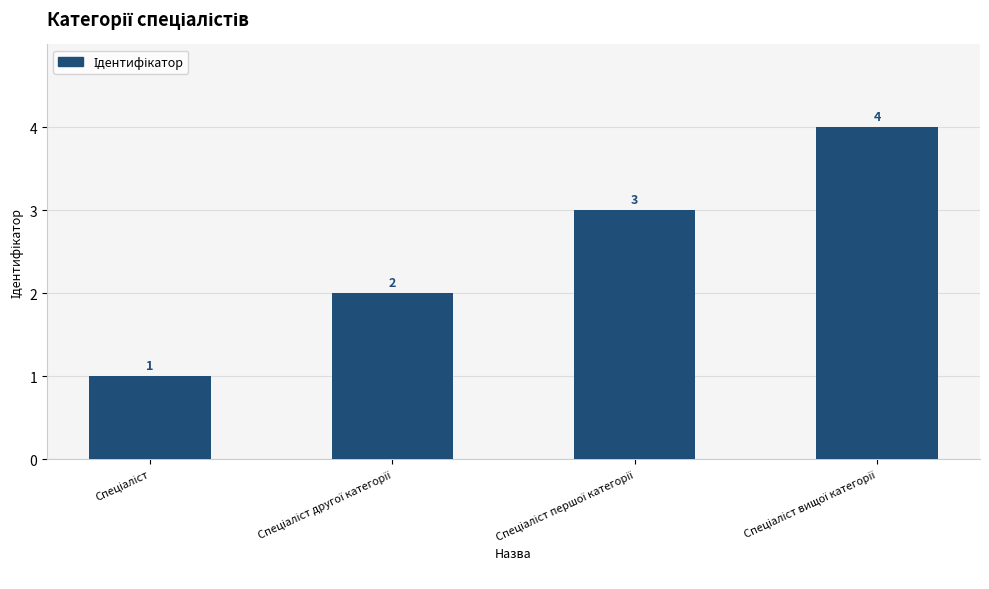

What is the greatest value displayed?

4